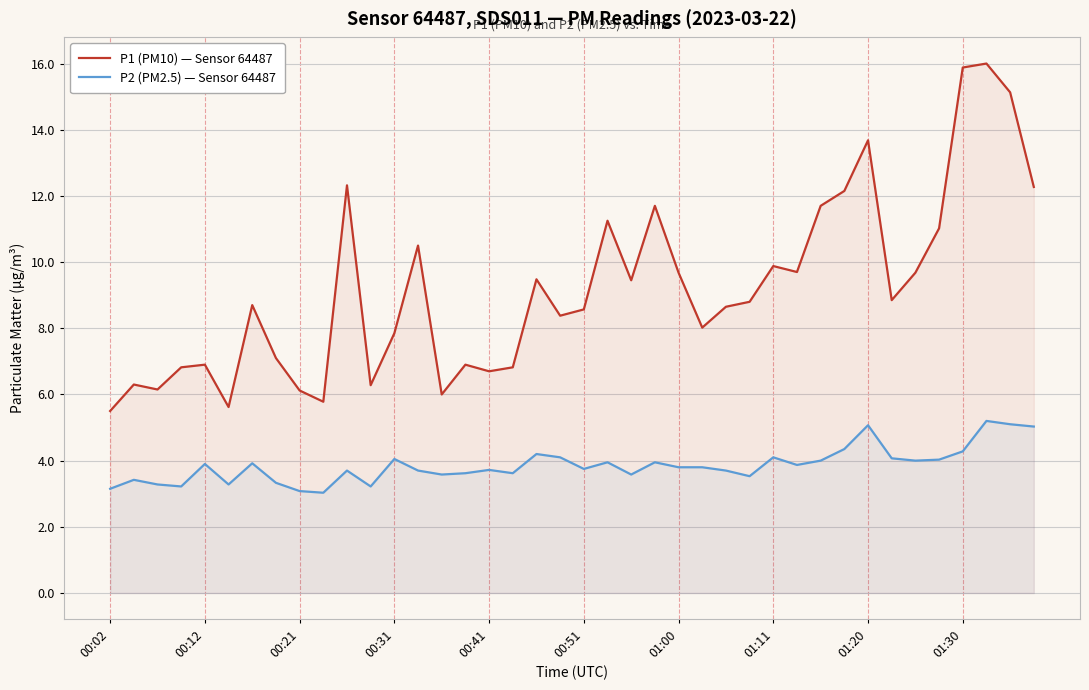

Which series has the largest total across all categories?

P1 (PM10) — Sensor 64487